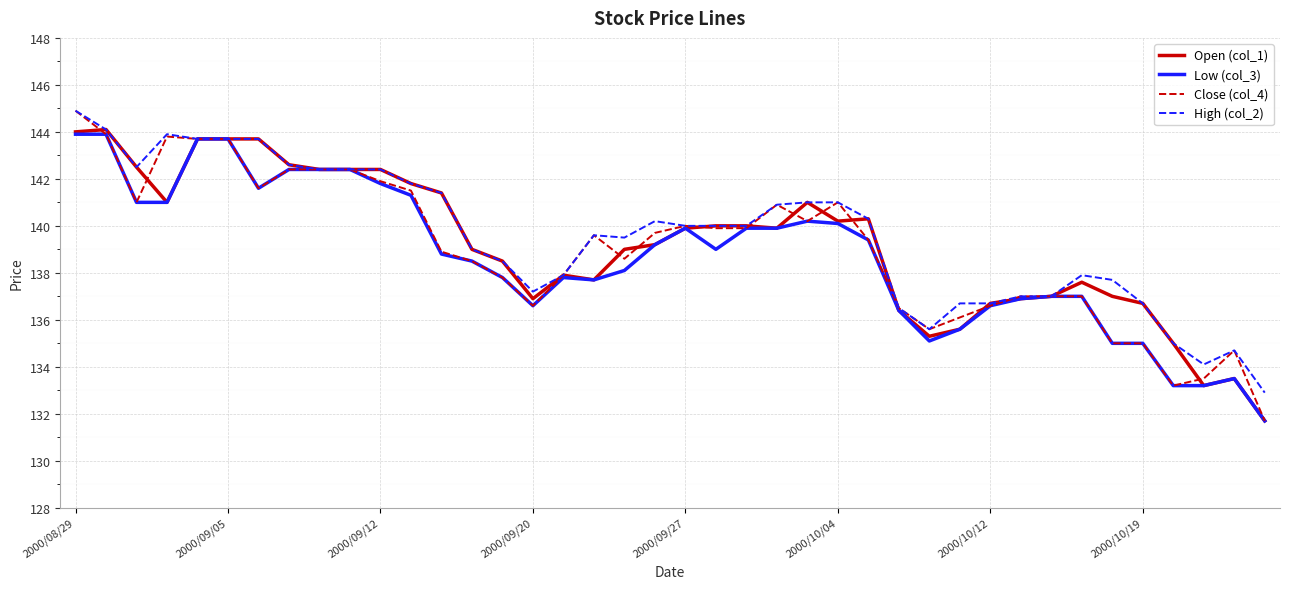

What is the minimum value shown in the chart?

131.7